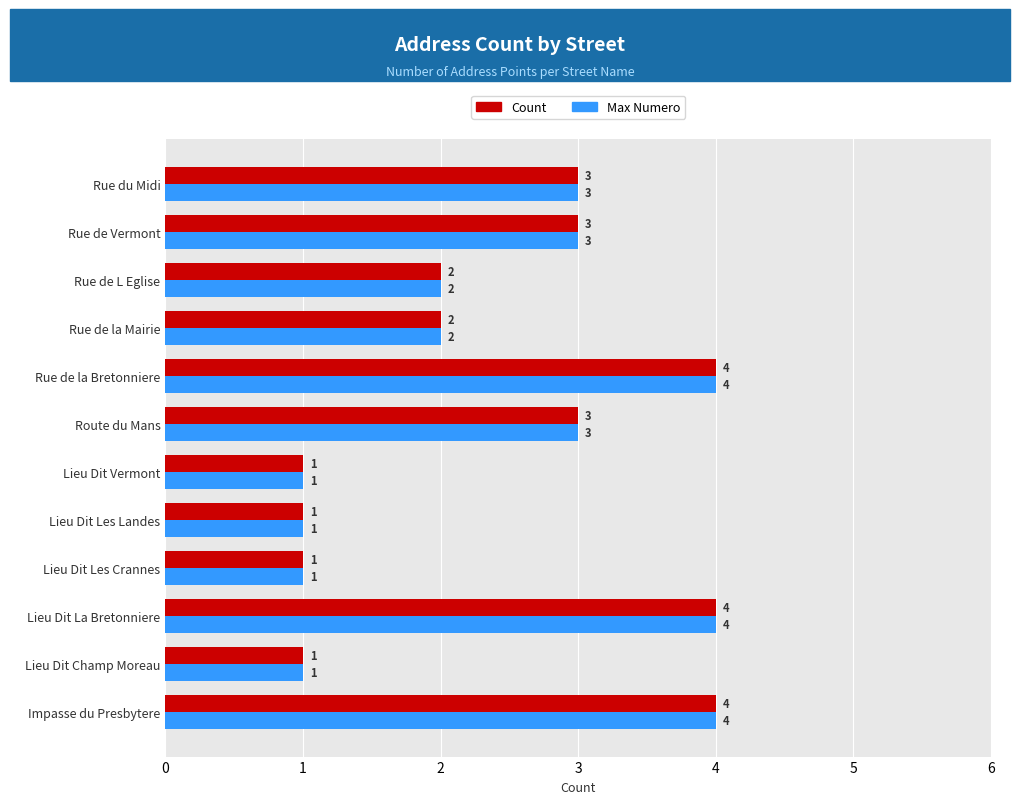

Read the Max Numero value at Impasse du Presbytere.

4